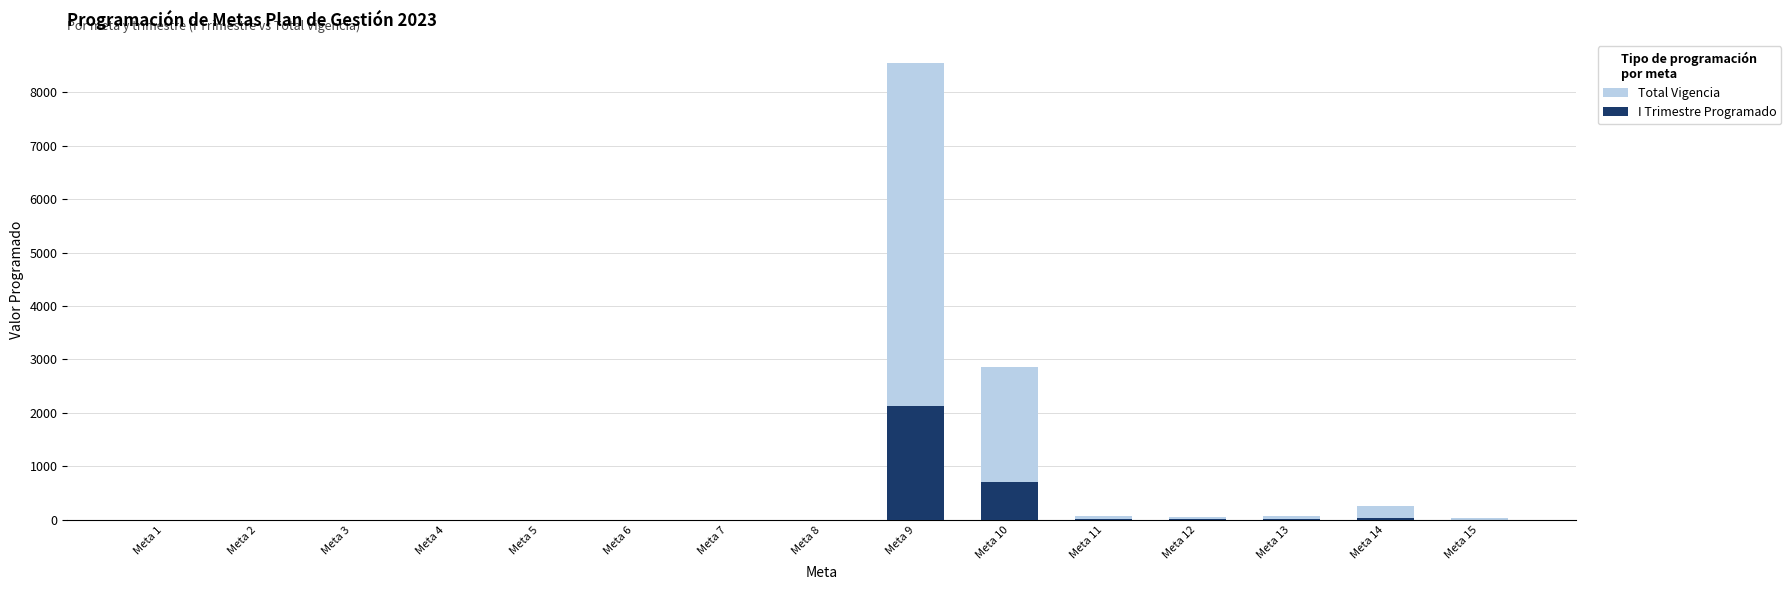

Between Meta 13 and Meta 14, which series saw the biggest shift?

Total Vigencia